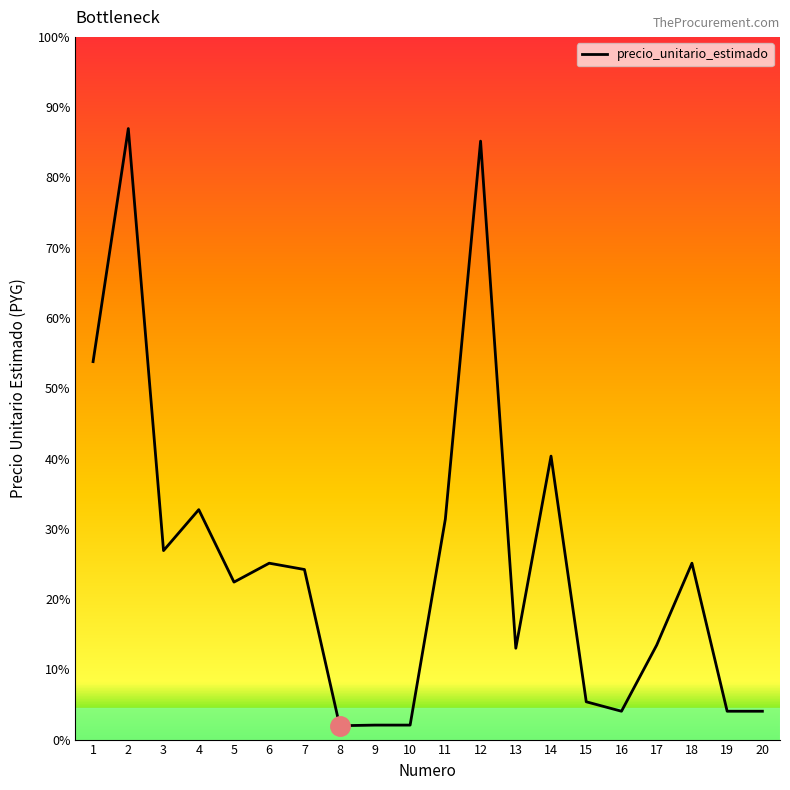

Is this an area chart (filled region under the line)?

No